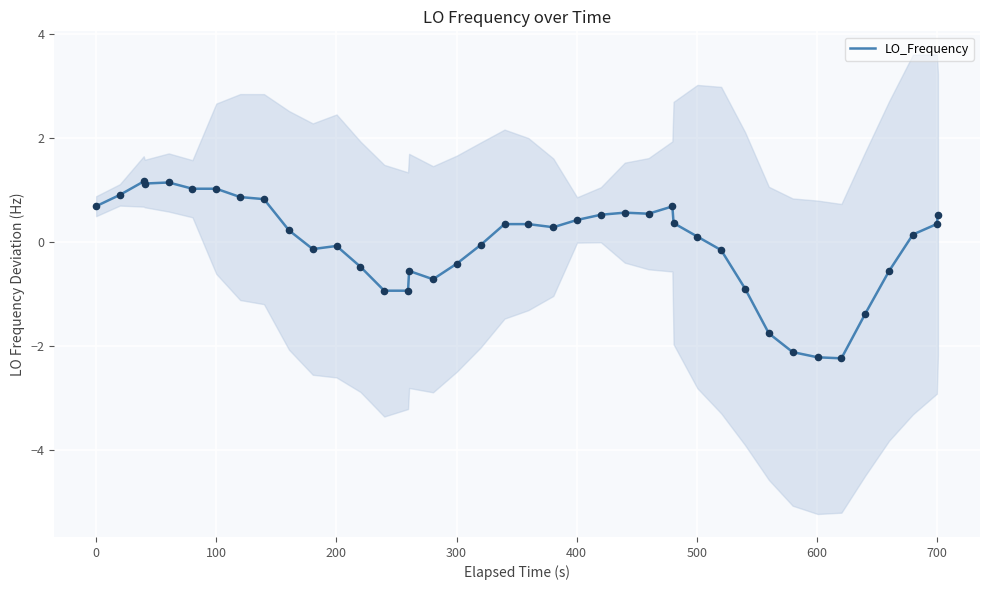

What is the maximum value for LO_Frequency?

1.2